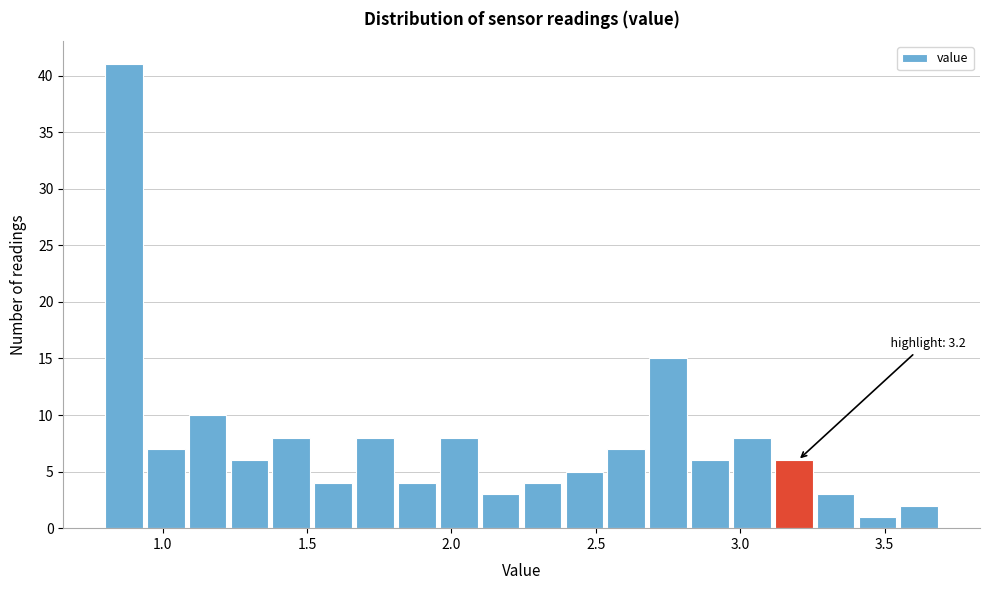

Around what value on the x-axis is the tallest bar? Give the approximate position of its centre, as read against the axis.

0.85